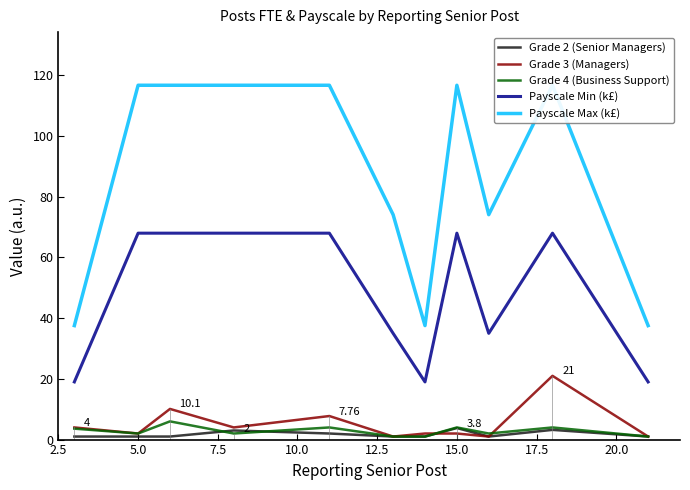

True or false: Grade 2 (Senior Managers) and Payscale Min (k£) cross at least once.

False